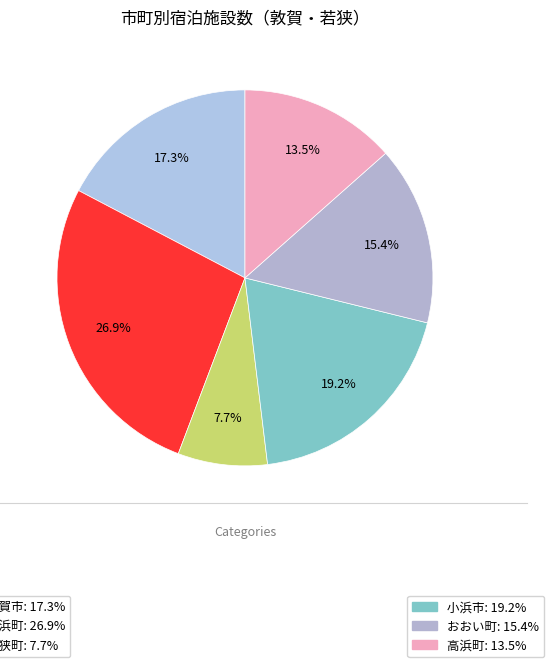

Count the number of slices in the pie.

6